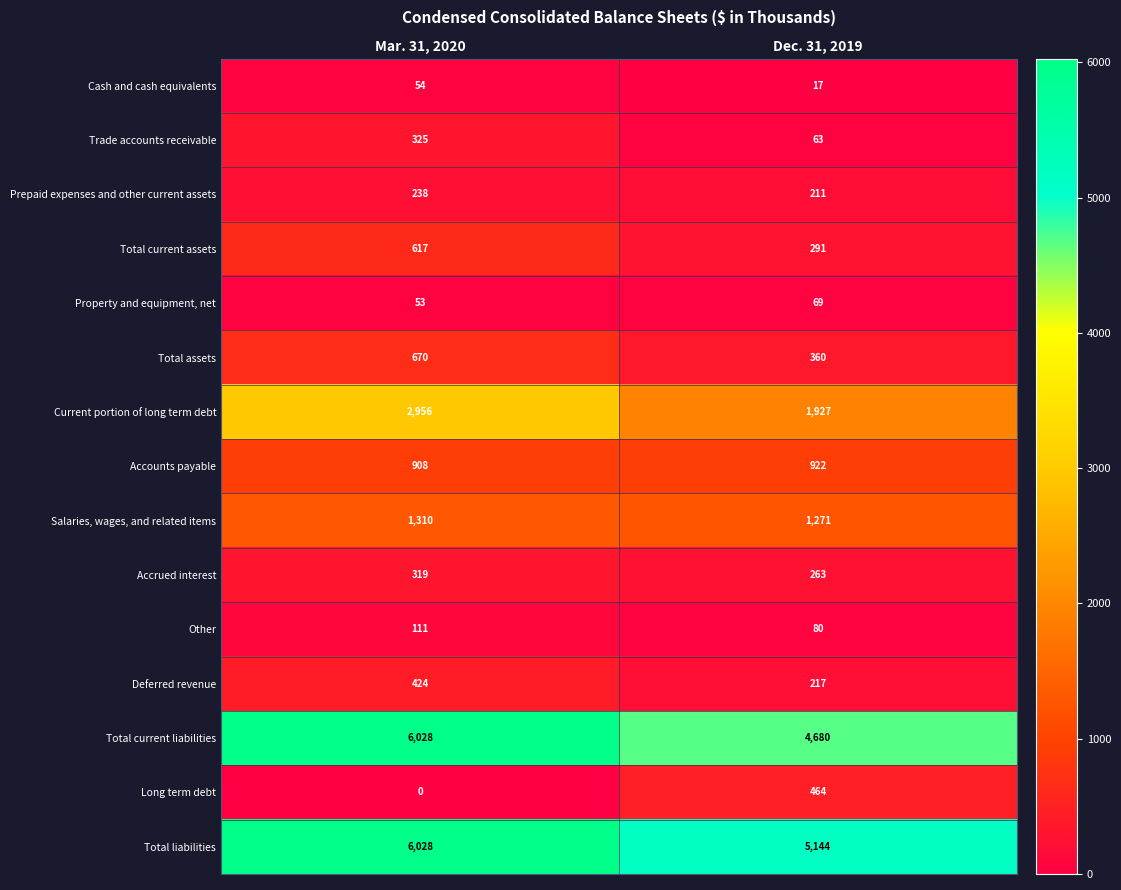

Reading left to right, extract all data points from this chart.

Cash and cash equivalents: 54	17
Trade accounts receivable: 325	63
Prepaid expenses and other current assets: 238	211
Total current assets: 617	291
Property and equipment, net: 53	69
Total assets: 670	360
Current portion of long term debt: 2956	1927
Accounts payable: 908	922
Salaries, wages, and related items: 1310	1271
Accrued interest: 319	263
Other: 111	80
Deferred revenue: 424	217
Total current liabilities: 6028	4680
Long term debt: 0	464
Total liabilities: 6028	5144